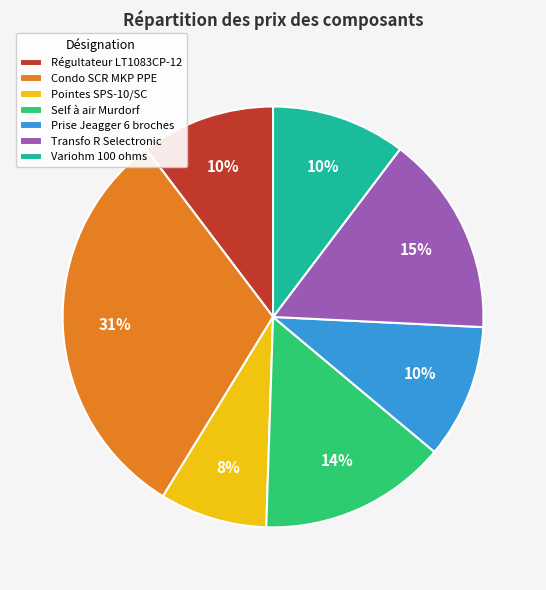

To the nearest percent, what is the difference between the Prise Jeagger 6 broches and Pointes SPS-10/SC slice percentages?

2%